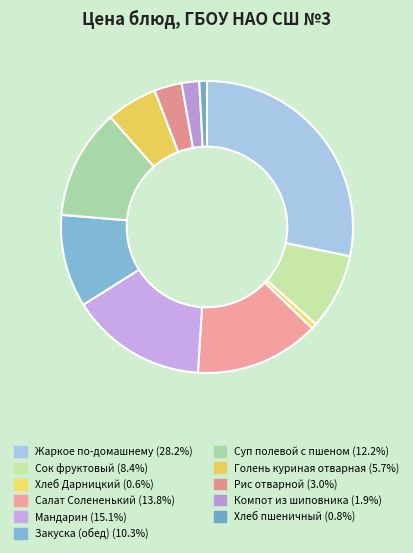

True or false: Рис отварной accounts for 1% of the total.

False